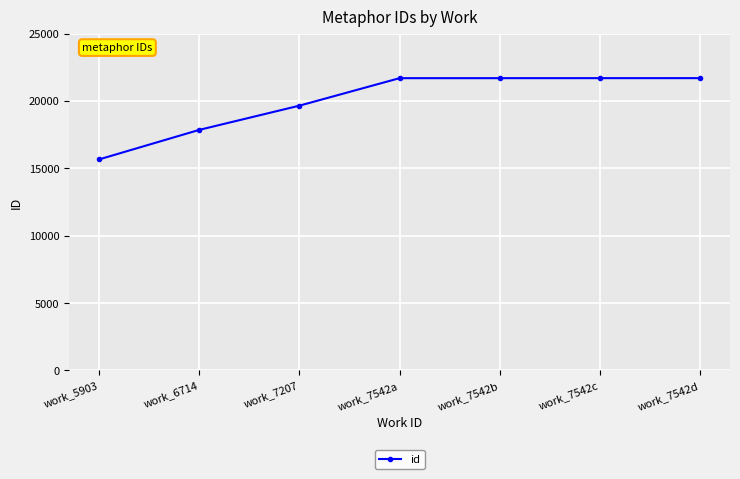

Approximately how many times larger is the value at work_6714 compared to work_5903?

1.1